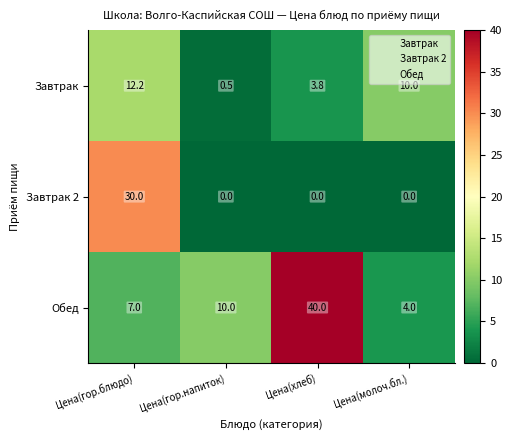

What is the difference between the second highest and minimum values in the Обед series?

6.0